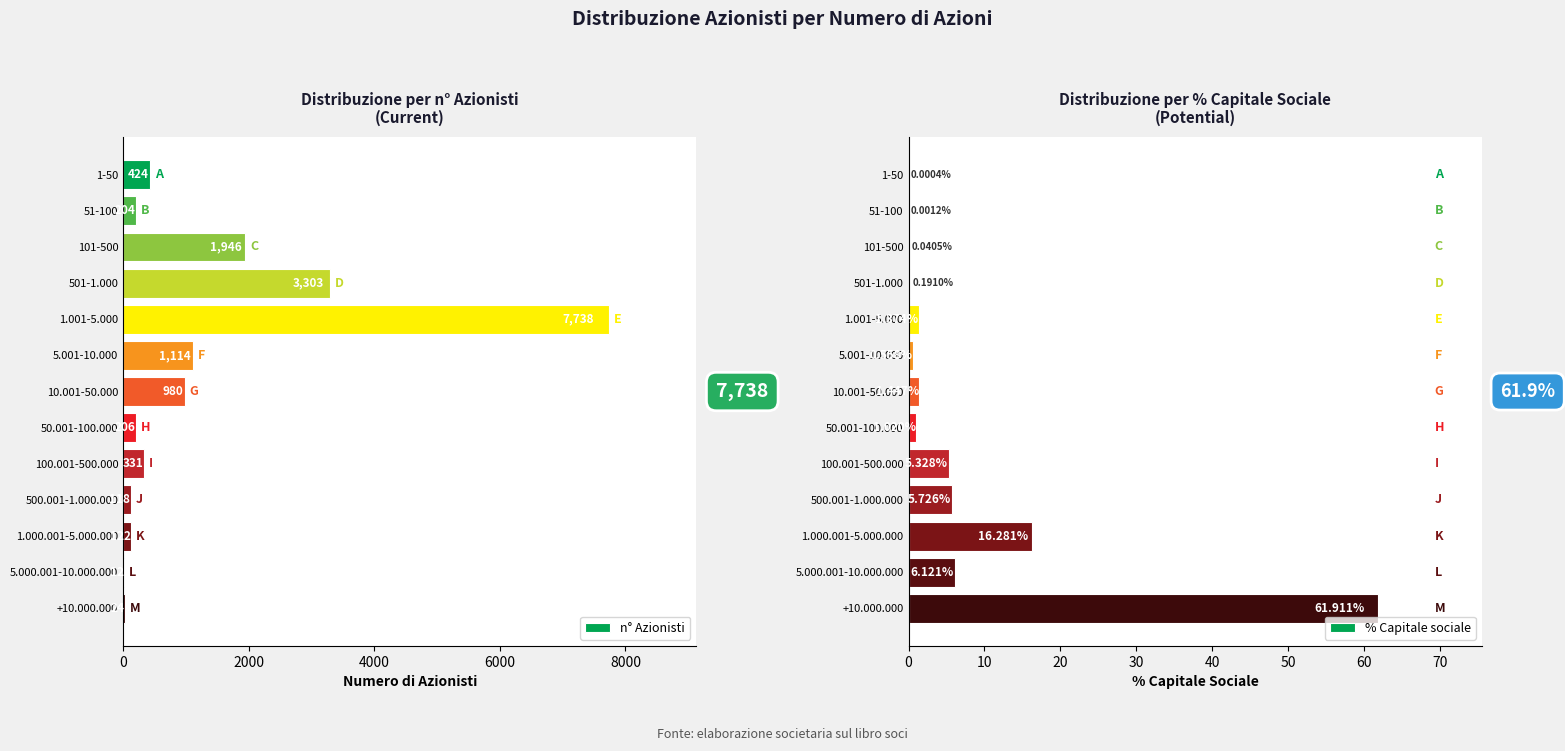

How many values in the % Capitale sociale series exceed 1?

8